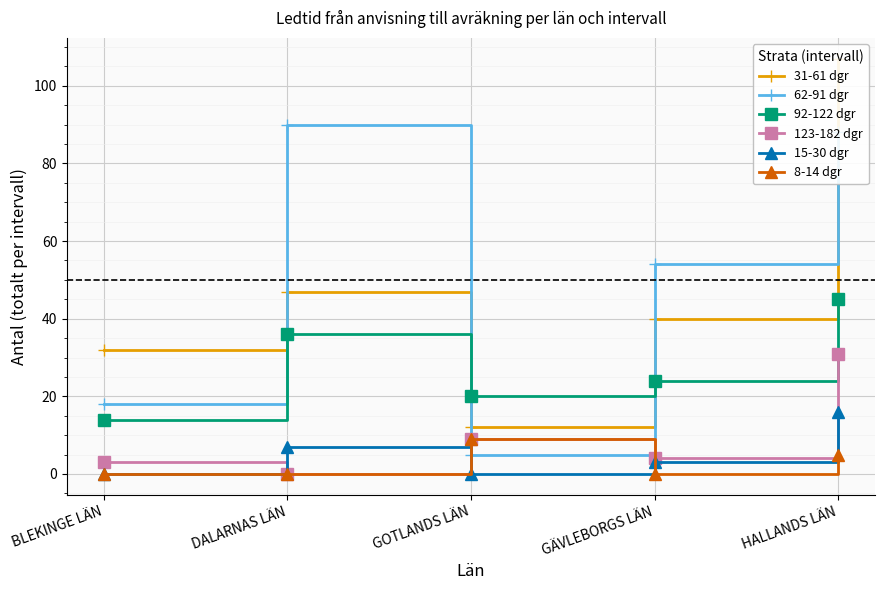

What is the average value of the 123-182 dgr series?

9